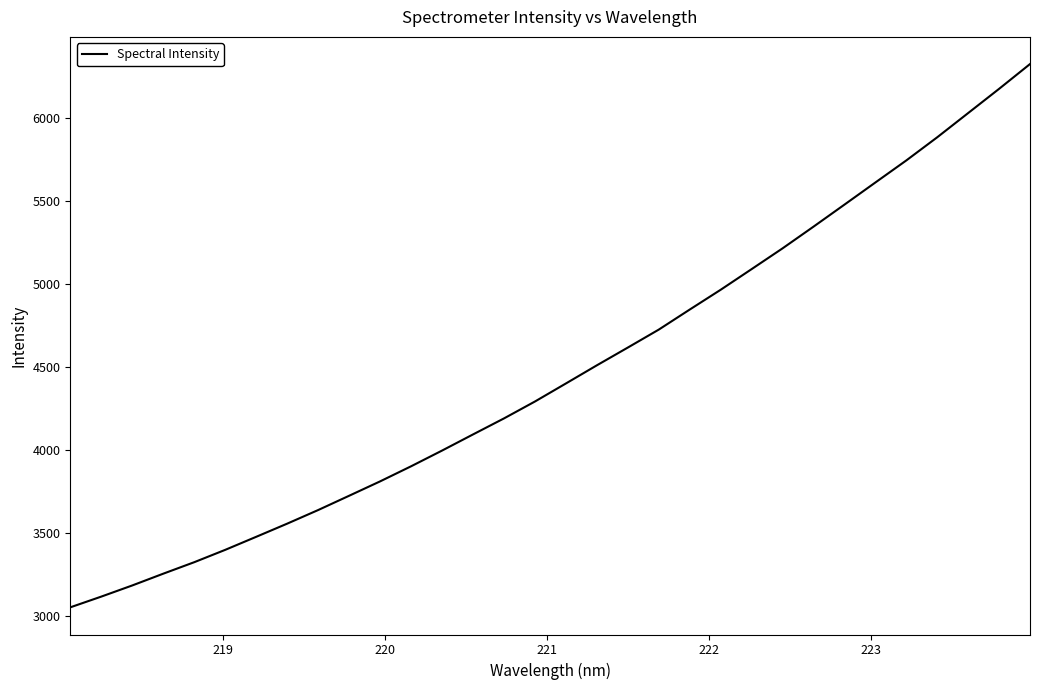

What is the greatest value displayed?

6326.5